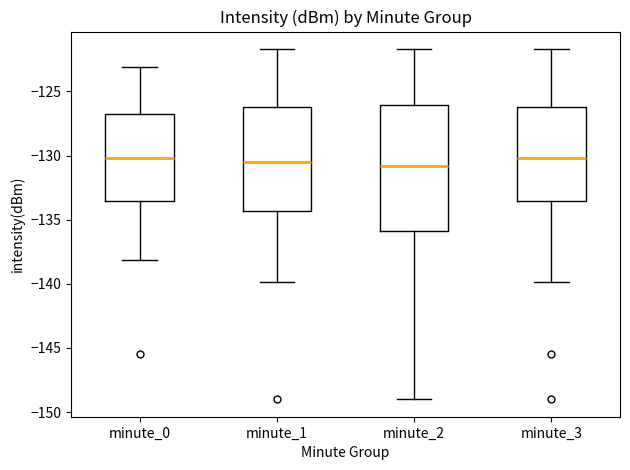

Comparing the boxes themselves (not the whiskers), which one is the tallest?

minute_2